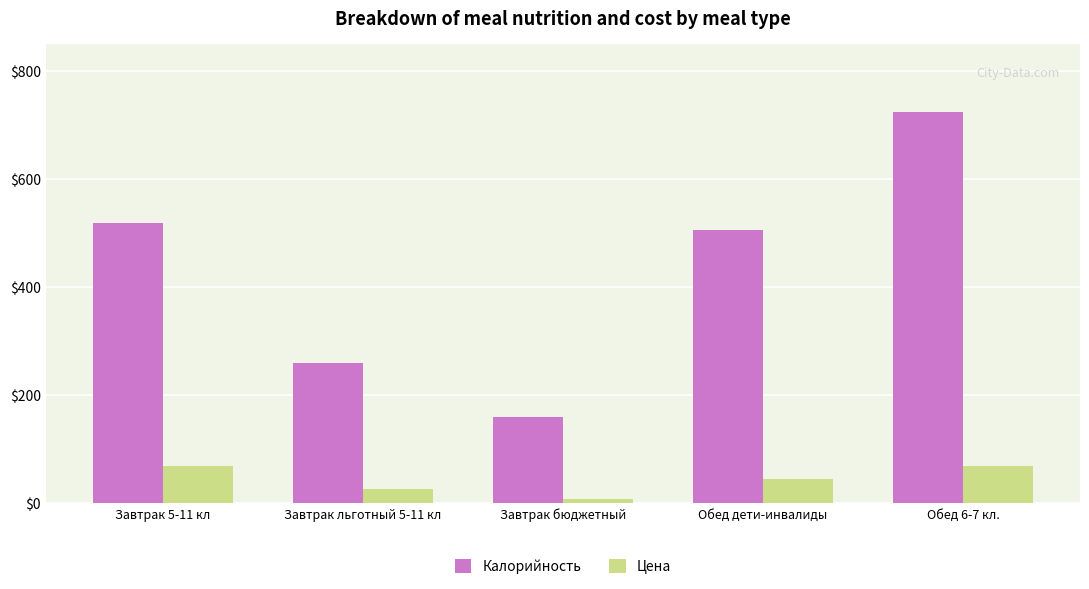

What is the difference between the Калорийность values at Завтрак бюджетный and Завтрак льготный 5-11 кл?

101.1